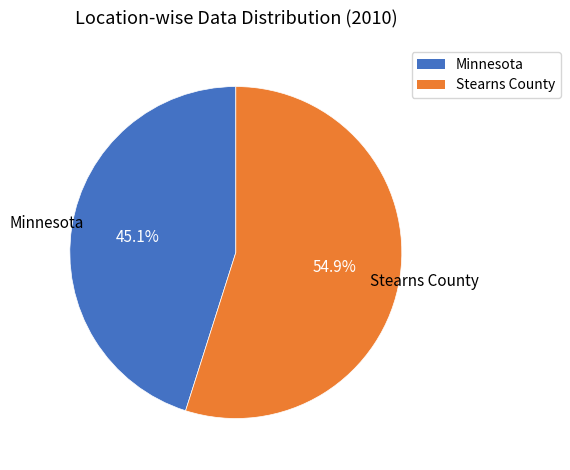

To the nearest percent, what is the average slice percentage?

50%